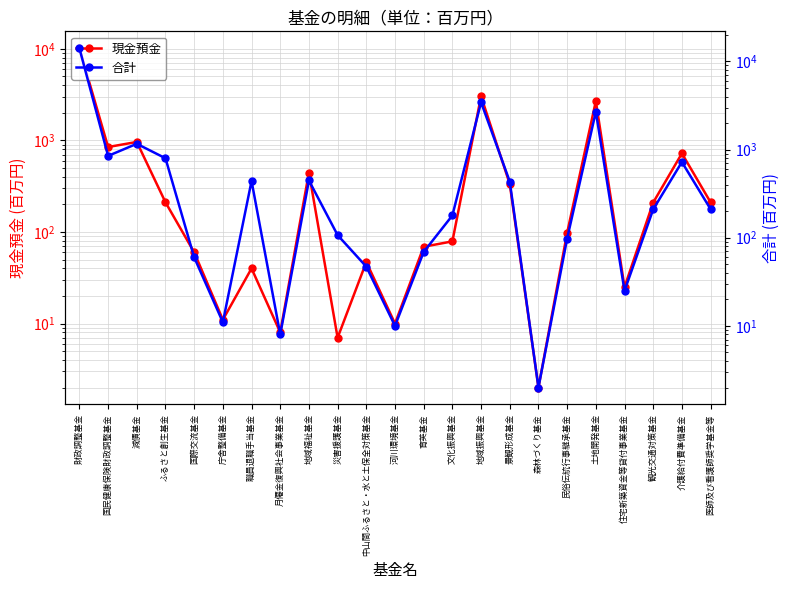

Is this an area chart (filled region under the line)?

No